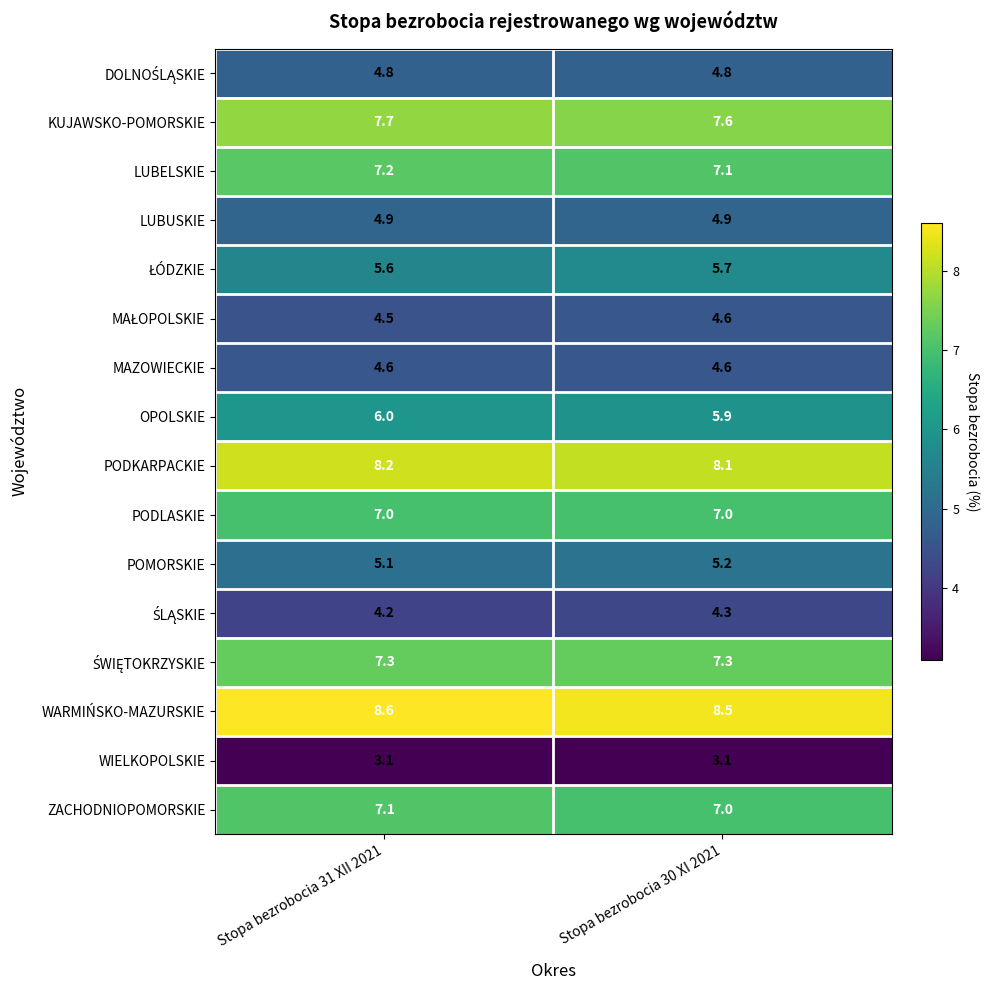

What is the difference between the highest and lowest values at Stopa bezrobocia 31 XII 2021?

5.5